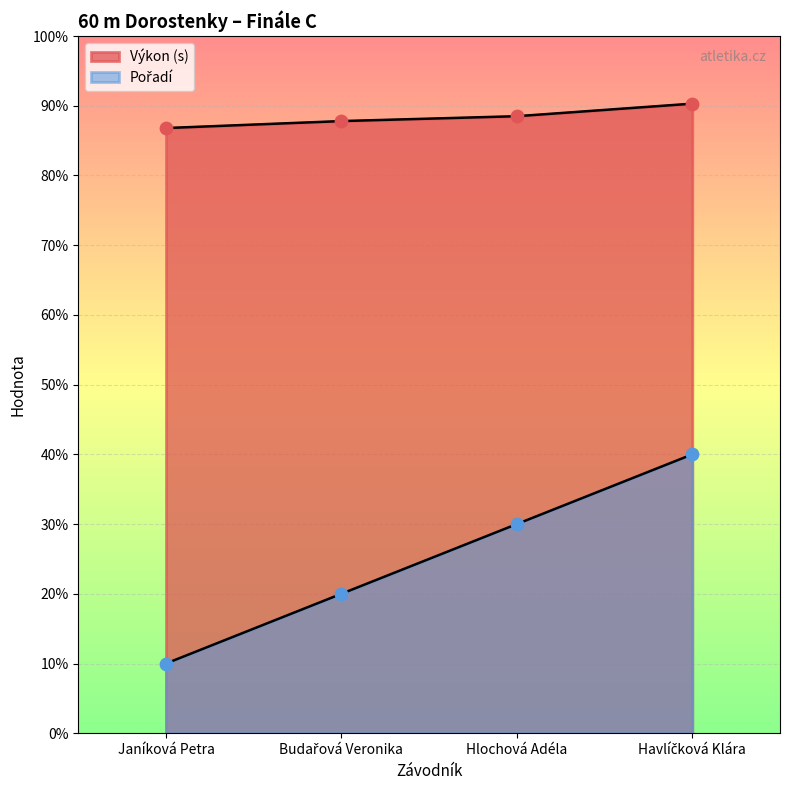

Which series has the largest total across all categories?

Výkon